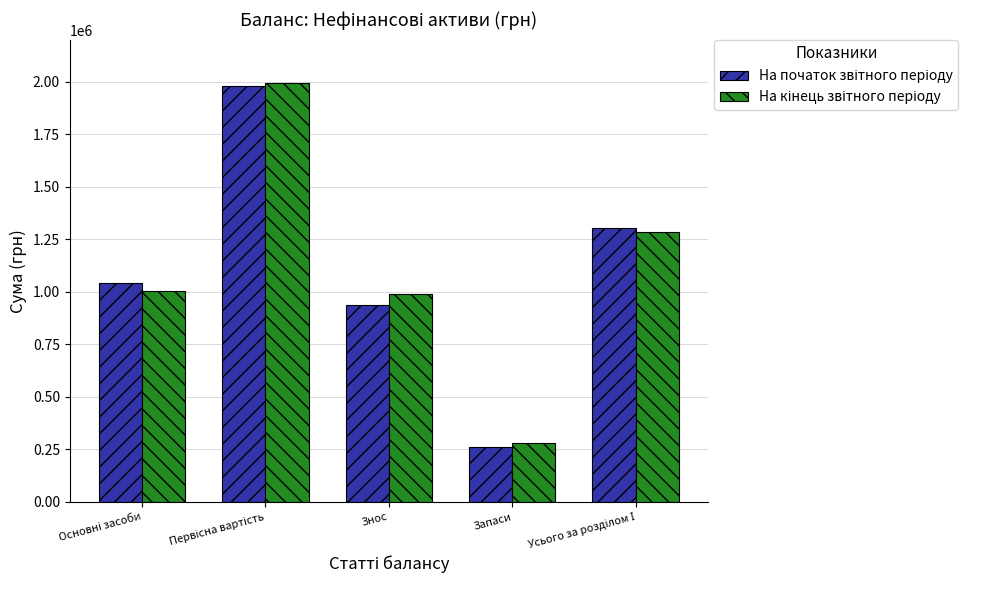

What is the total value across all series at Запаси?

544357